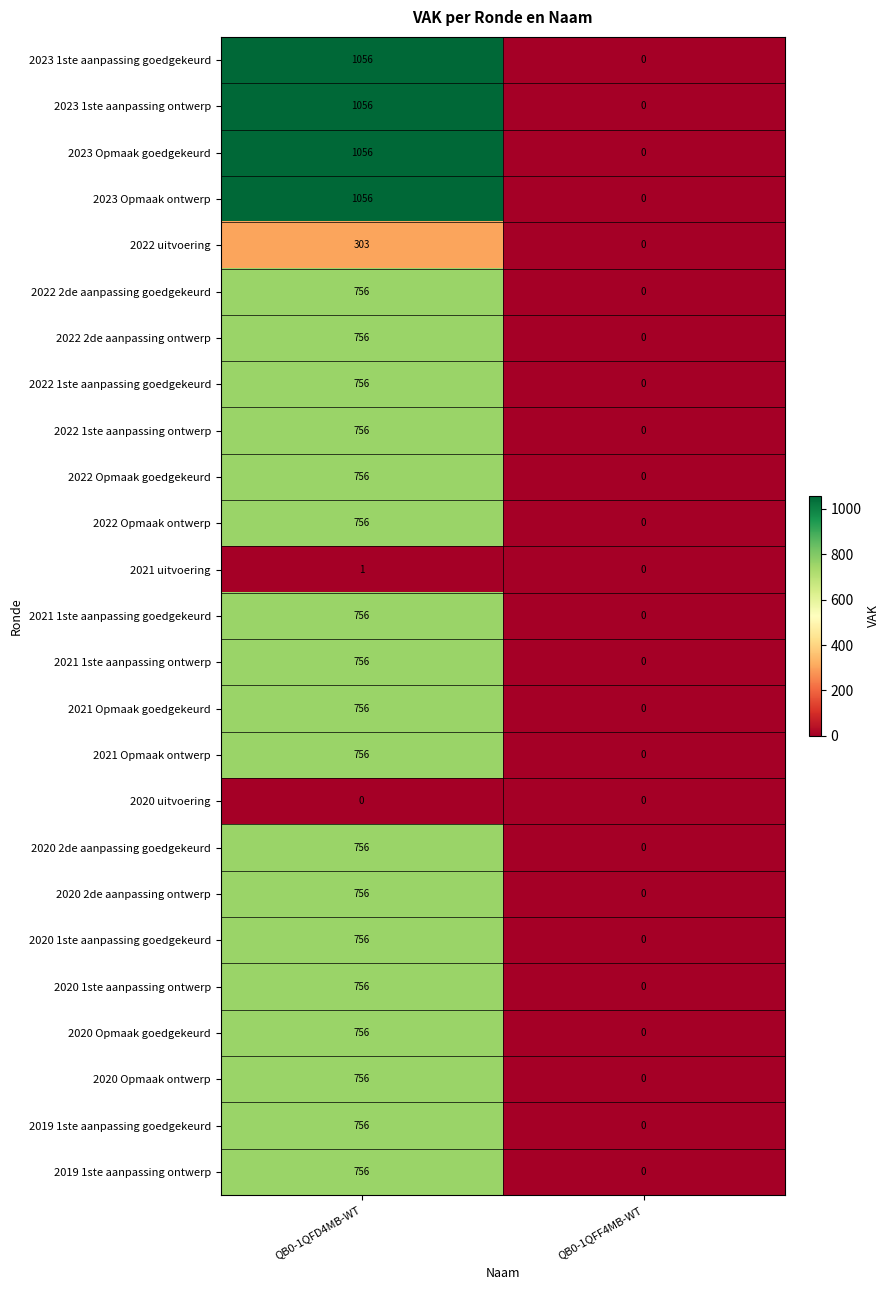

What is the total value across all series at QB0-1QFD4MB-WT?

18136